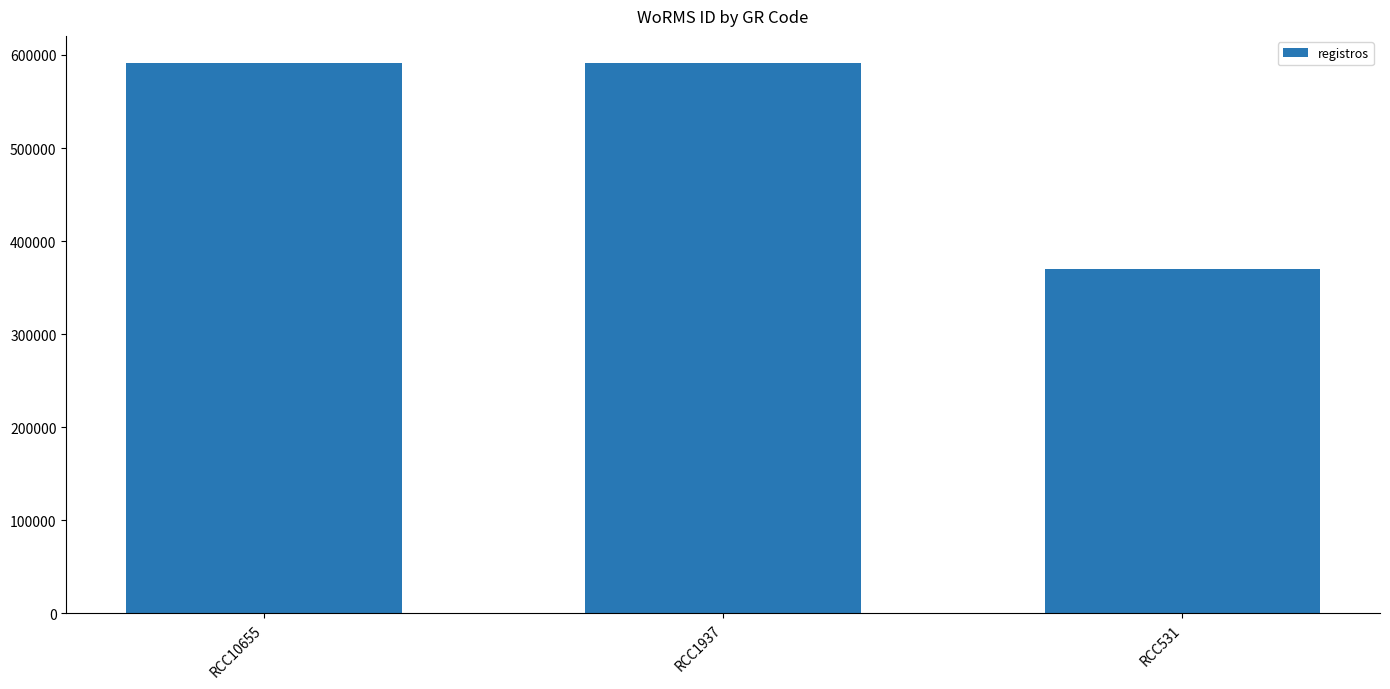

What is the maximum value shown in the chart?

590920